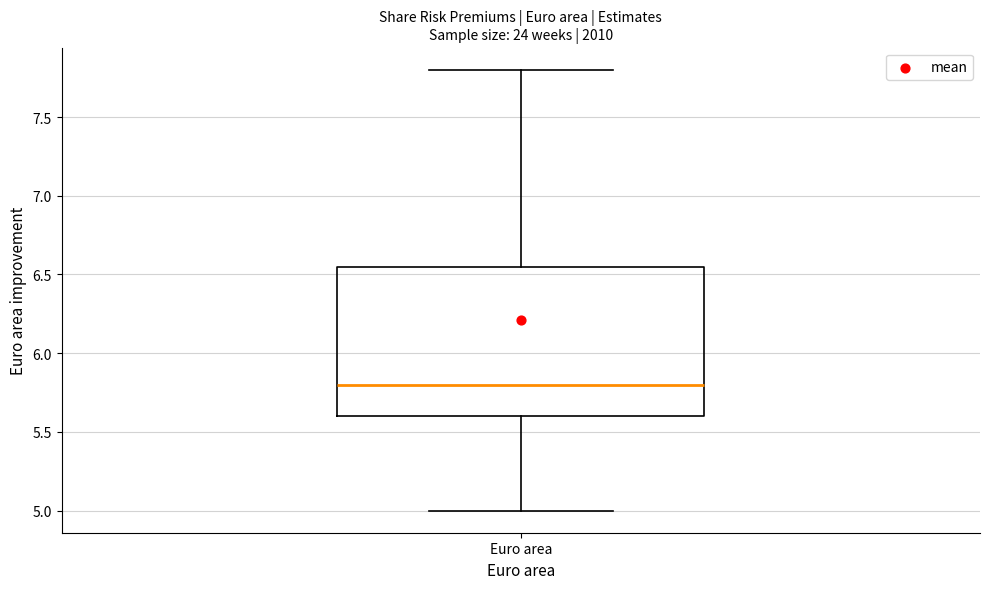

Where does the upper whisker of the box for Euro area end on the y-axis? The values are not printed on the chart, so give them approximately, as read against the axis.

7.80